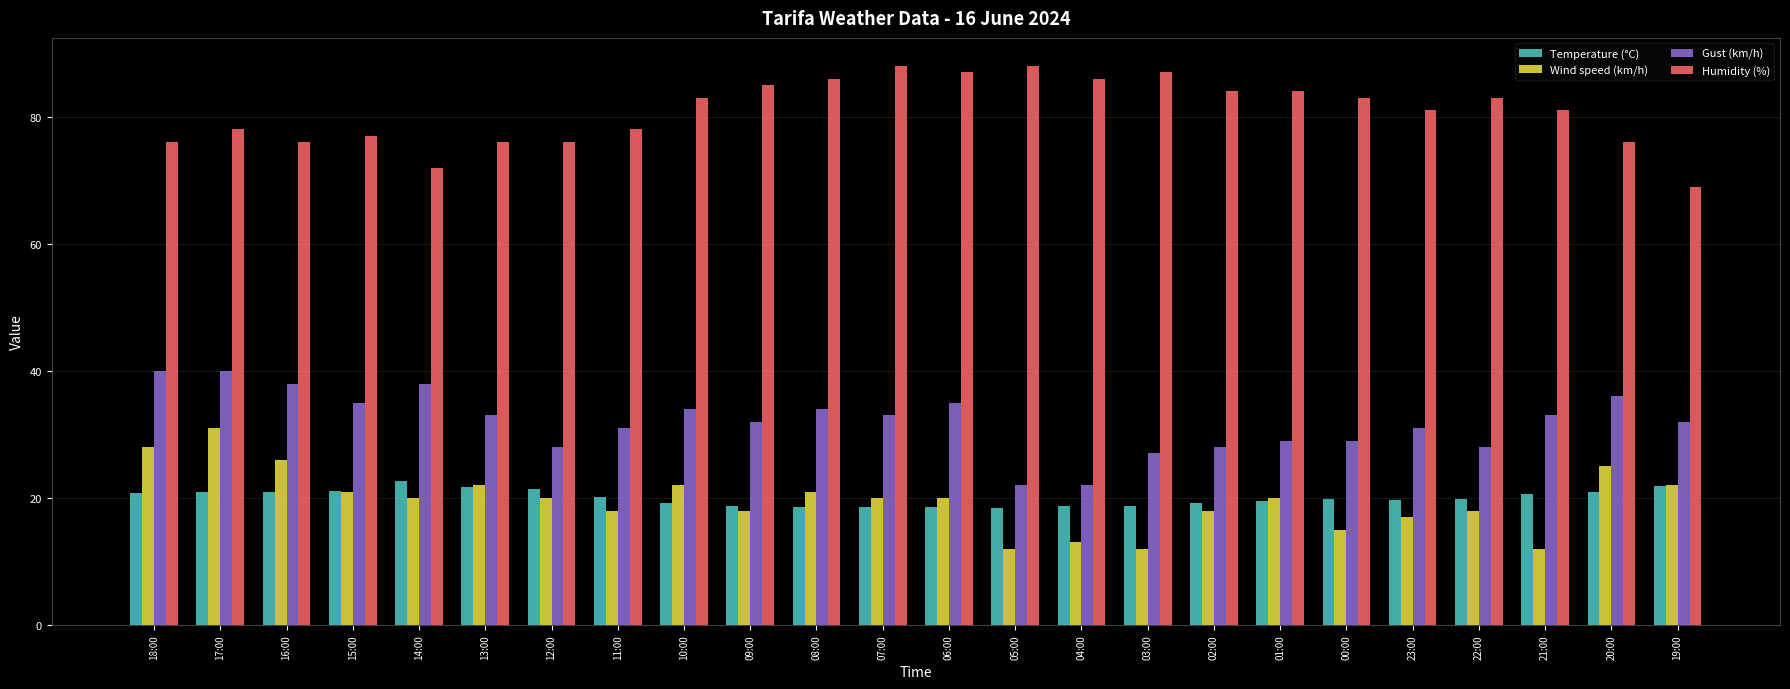

Rank the series by their maximum value, from lowest to highest.

Temperature (°C), Wind speed (km/h), Gust (km/h), Humidity (%)